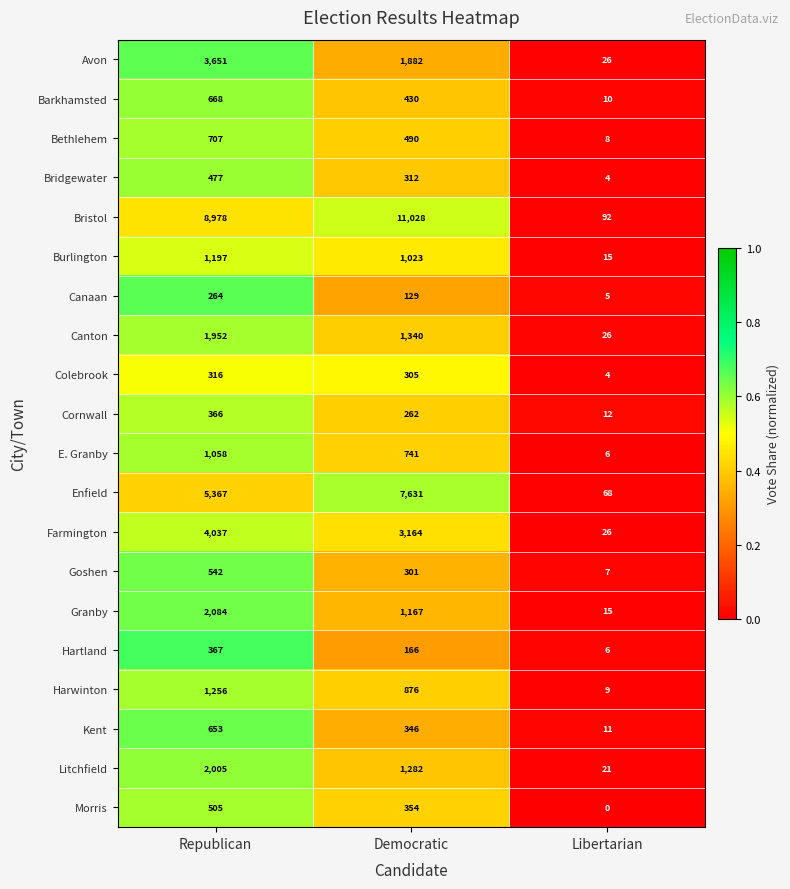

Rank the categories by Litchfield value from highest to lowest.

Republican, Democratic, Libertarian